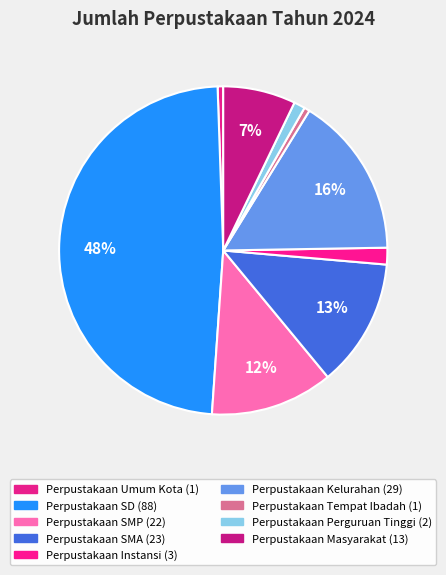

Which slice is the largest?

Perpustakaan SD